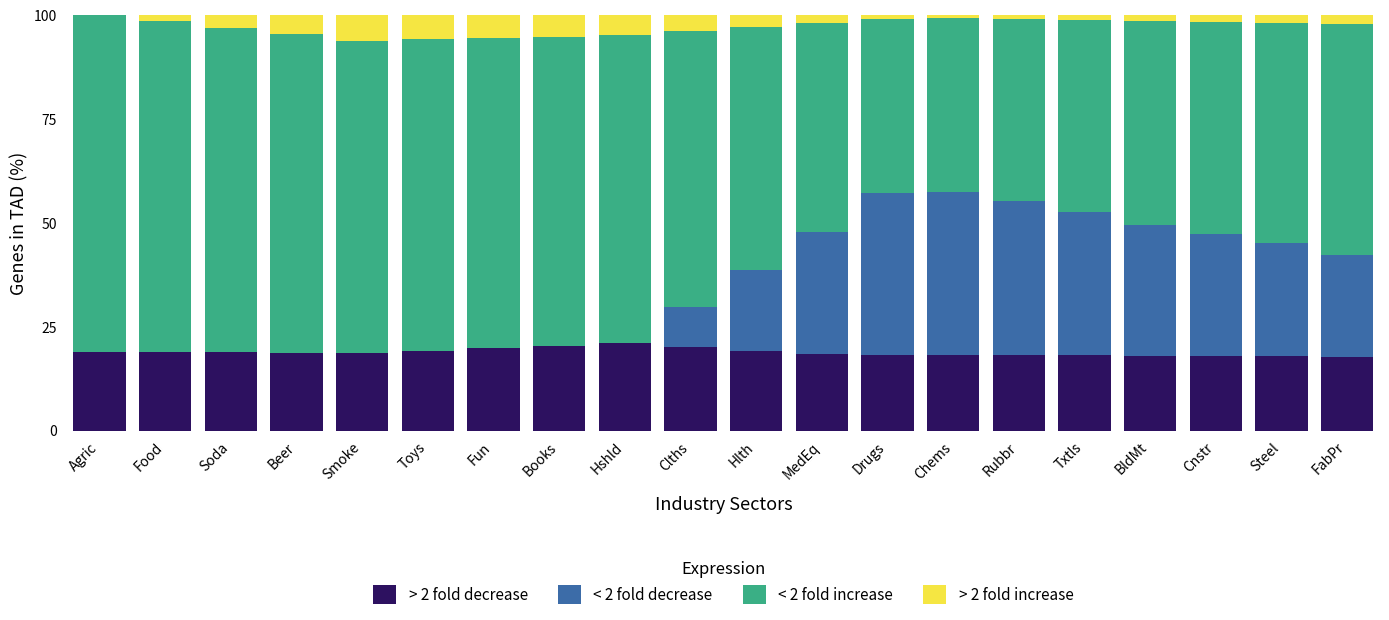

Does the chart contain stacked bars?

Yes